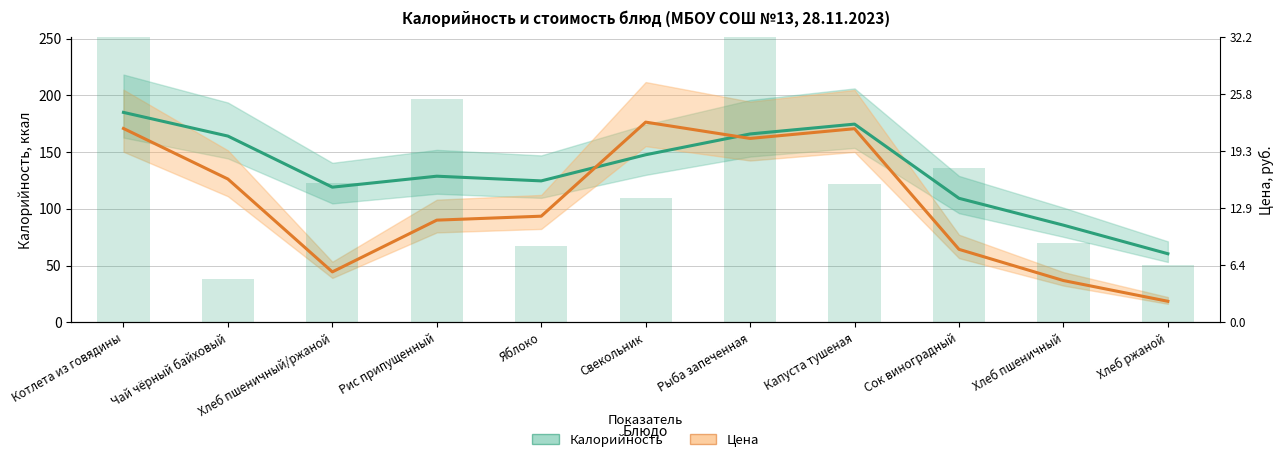

How many data points in Калорийность are less than 128?

5